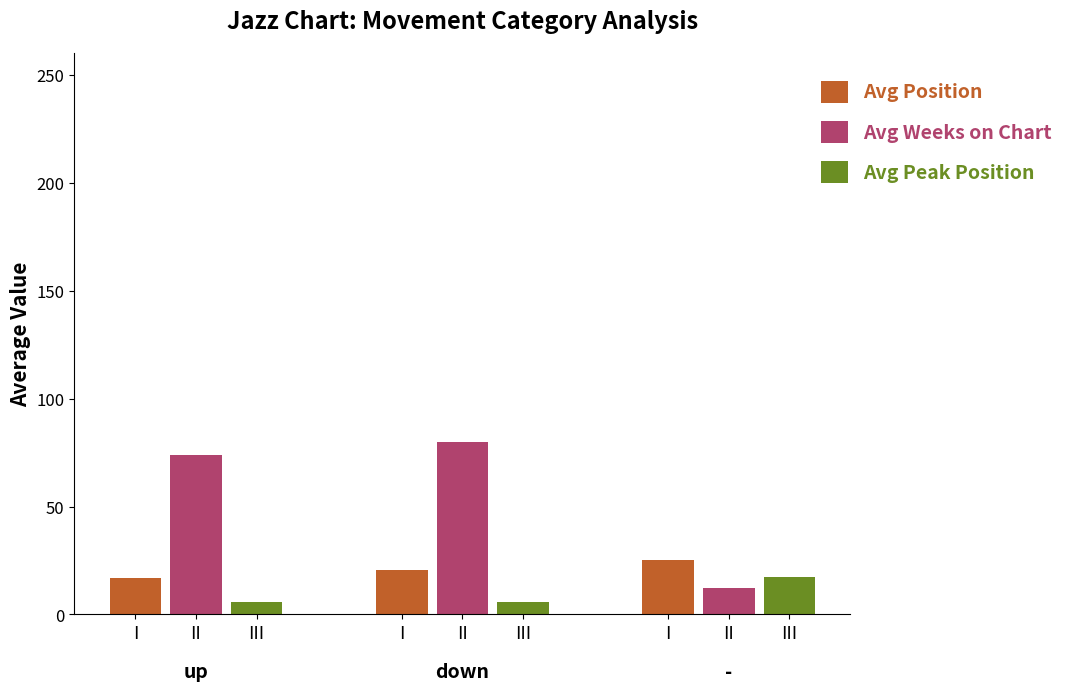

What are all the series names shown in the legend?

Avg Position, Avg Weeks on Chart, Avg Peak Position